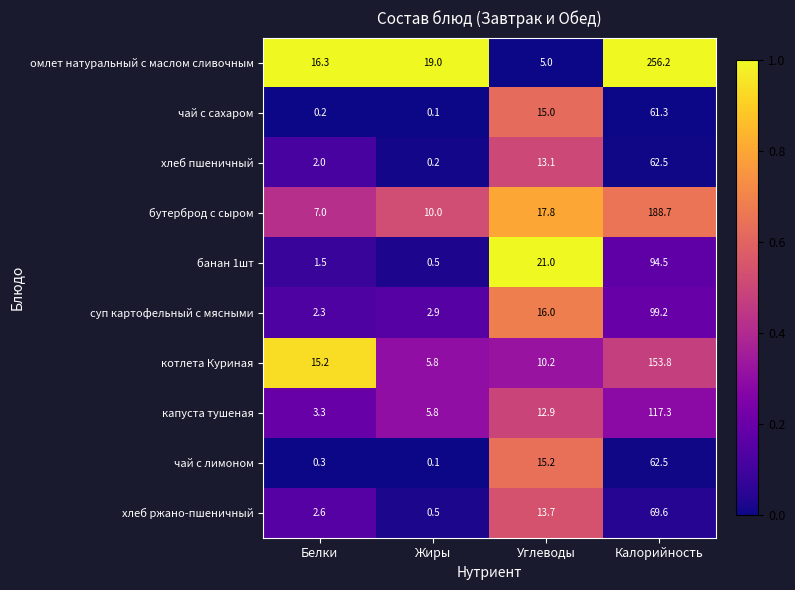

What is the sum of the хлеб пшеничный values at Углеводы and Калорийность?

75.6